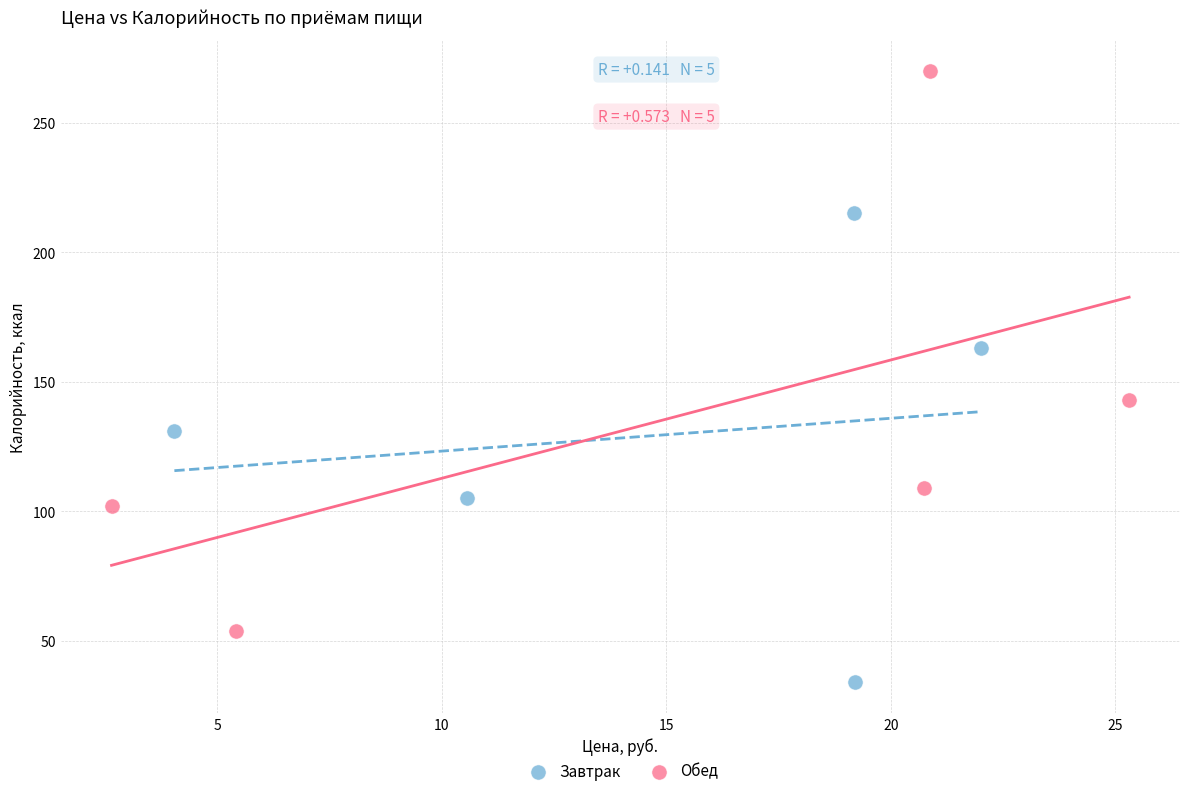

Which series contains the lowest Y value?

Завтрак